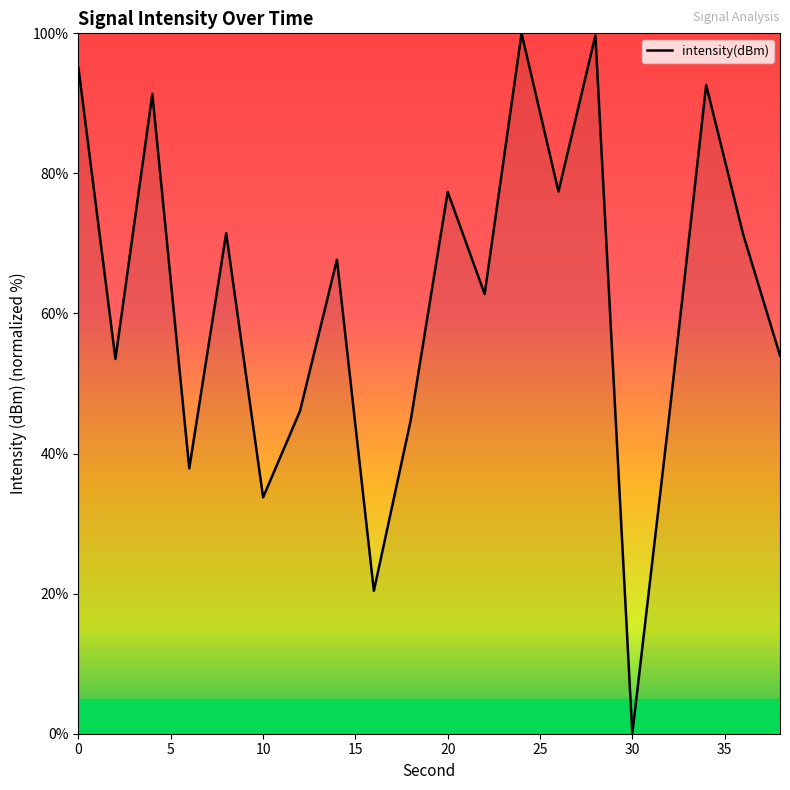

What is the greatest value displayed?

100.0